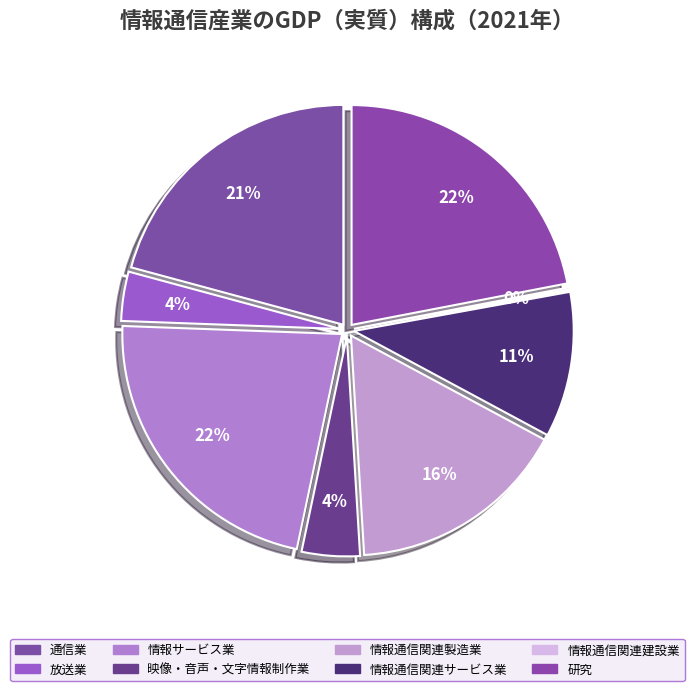

To the nearest percent, what is the combined percentage of 情報通信関連サービス業 and 研究?

33%